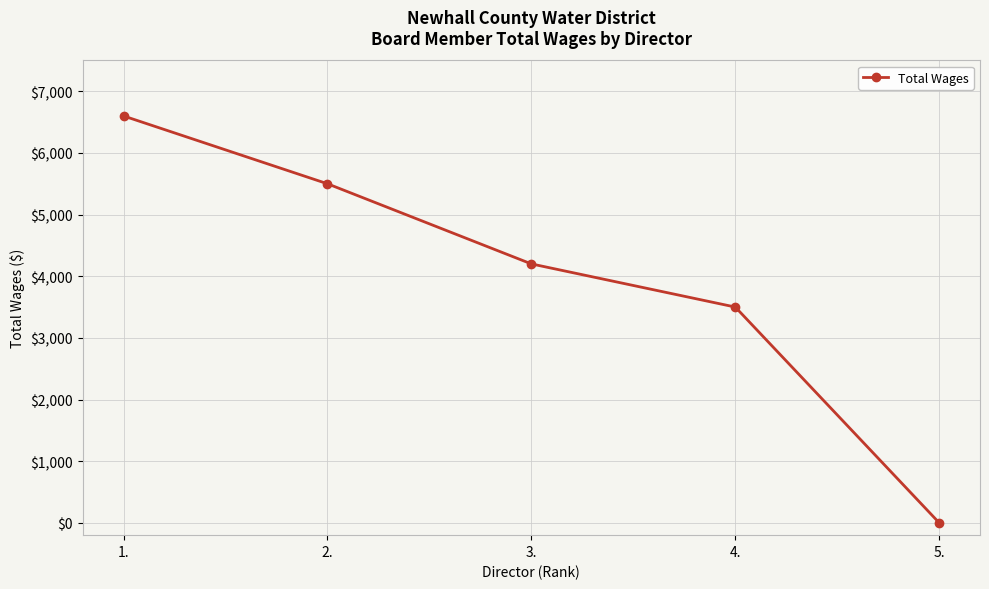

Where is the data nearest to the value 3300?

4.